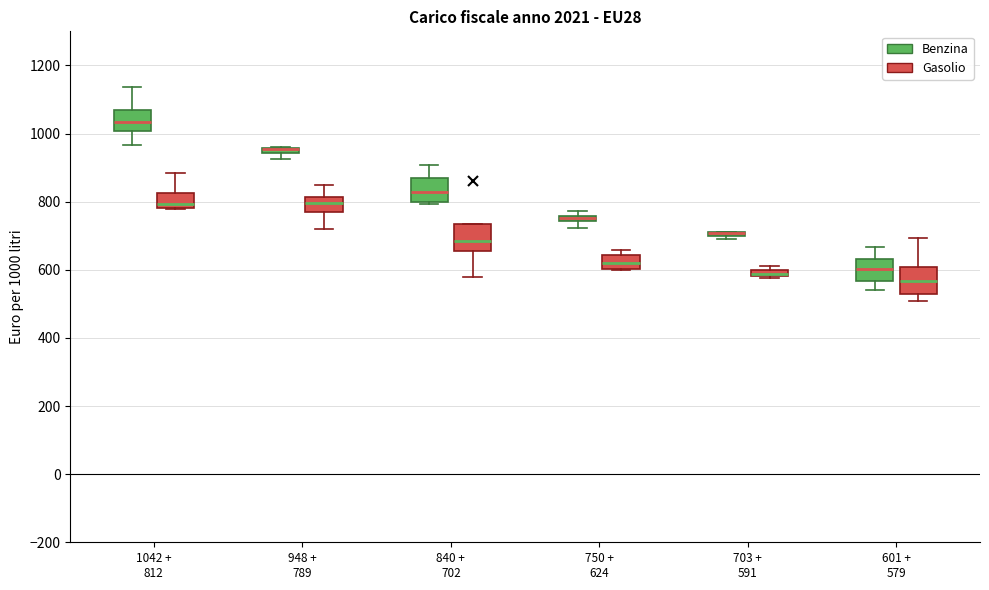

Where does the upper whisker of the box for 948 + 789 (Gasolio) end on the y-axis? The values are not printed on the chart, so give them approximately, as read against the axis.

840